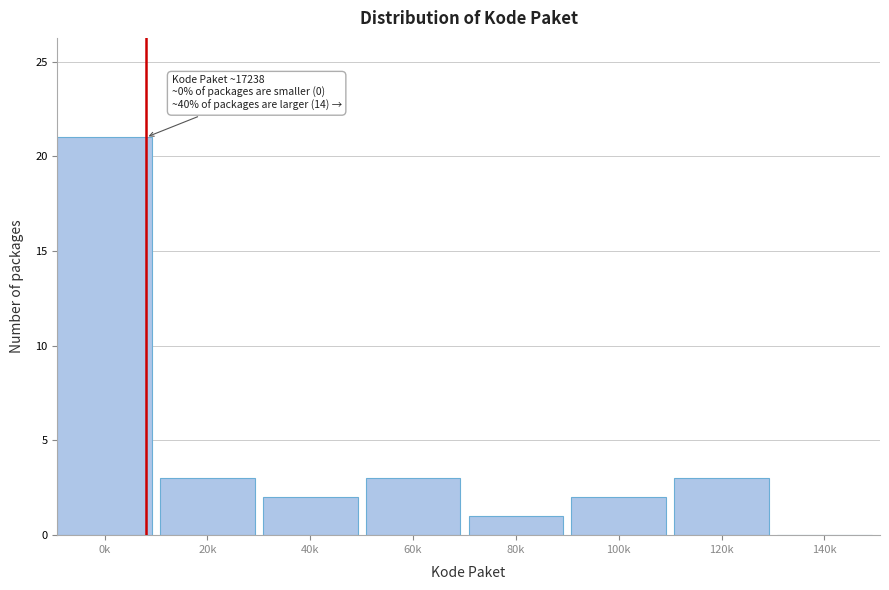

Reading right to left, what are all the values shown in this chart?

140k=0	120k=3	100k=2	80k=1	60k=3	40k=2	20k=3	0k=21